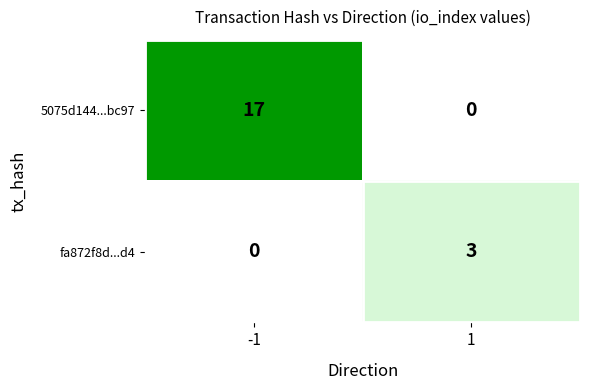

The fa872f8d...d4 series shows -1 at -1. True or false?

False